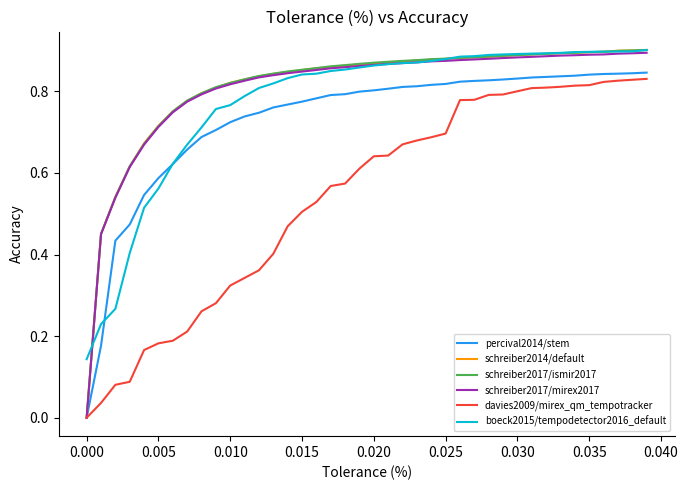

At how many categories does at least one series exceed 0?

40